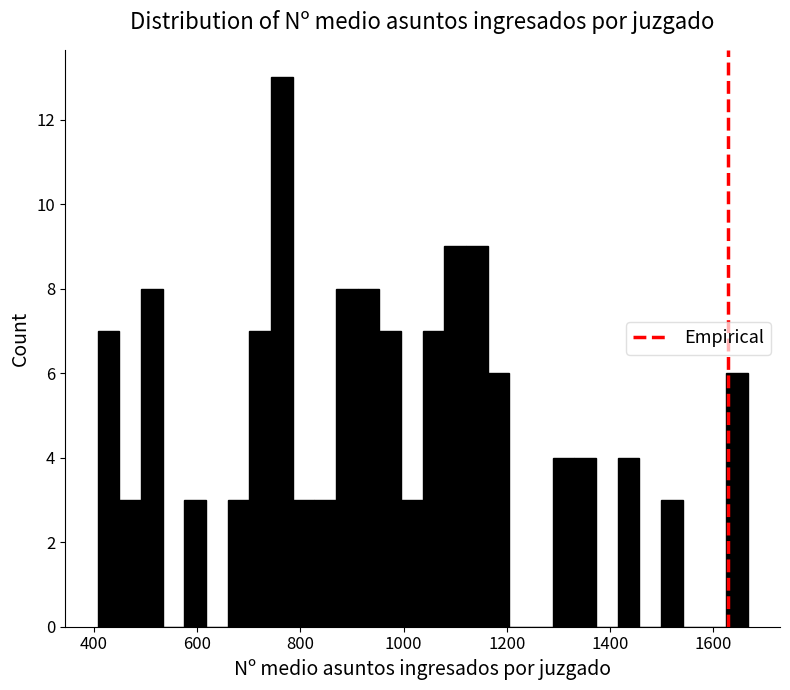

Read against the x-axis, roughly where is the centre of the tallest bar?

760